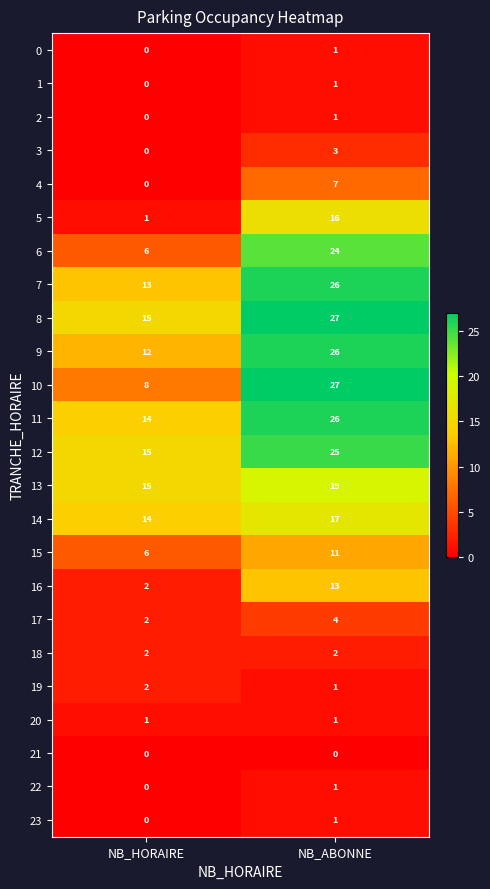

What is the sum of all 4 values?

7